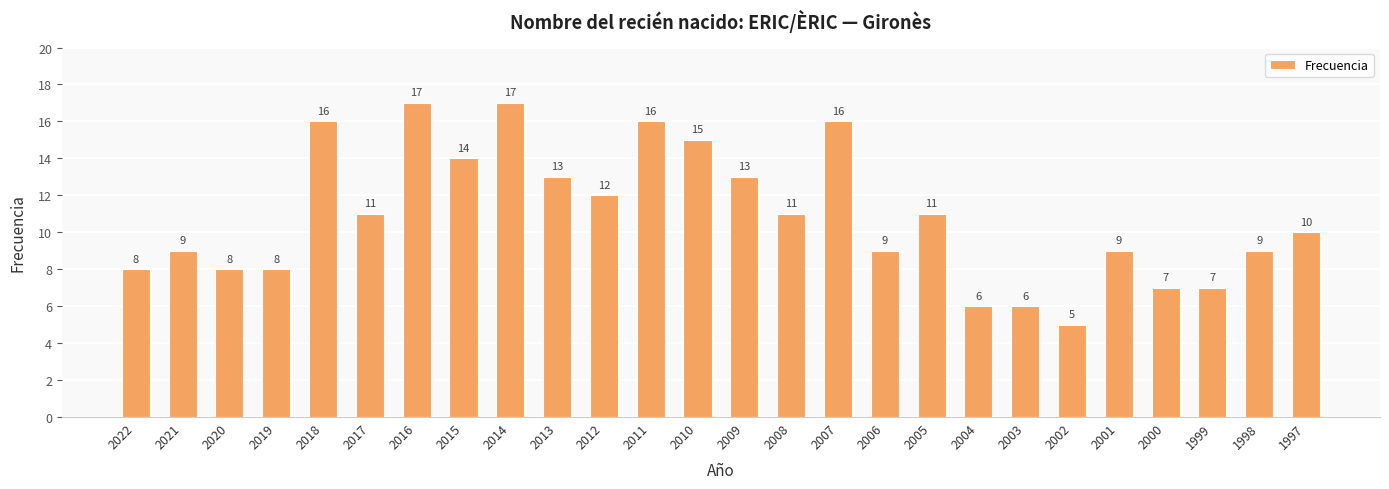

The value at 2020 is 5. True or false?

False